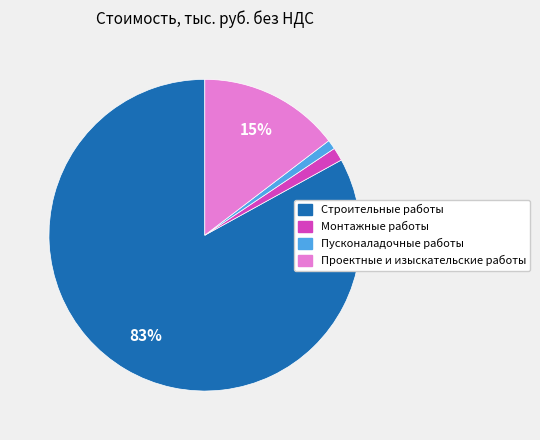

To the nearest percent, what is the average slice percentage?

25%